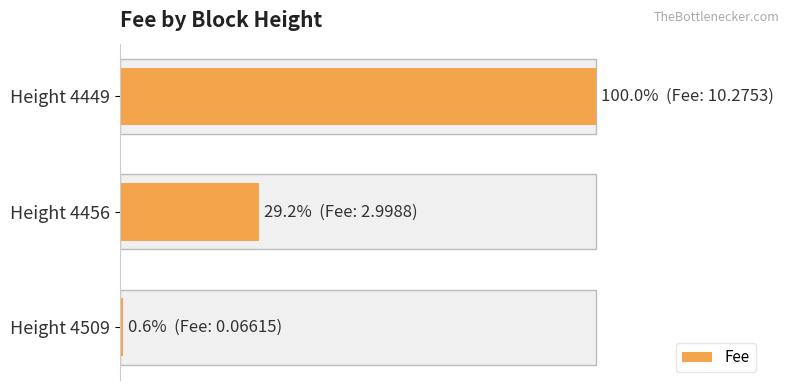

What is the difference between the maximum and second lowest values?

70.8